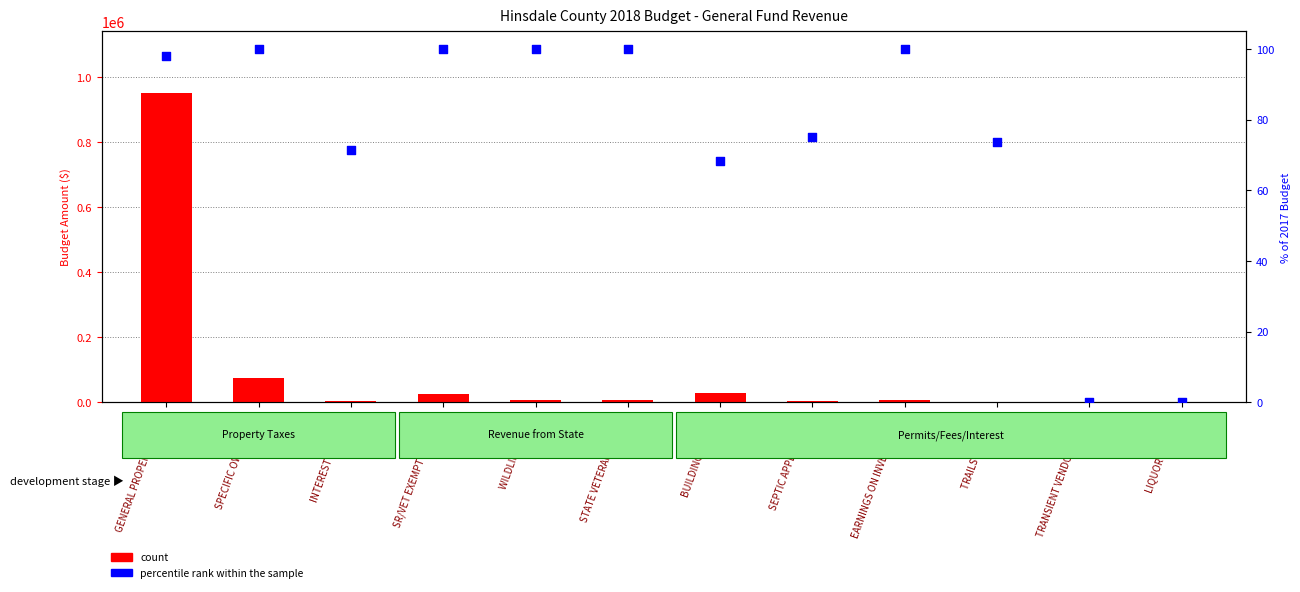

Which series has the largest total across all categories?

count